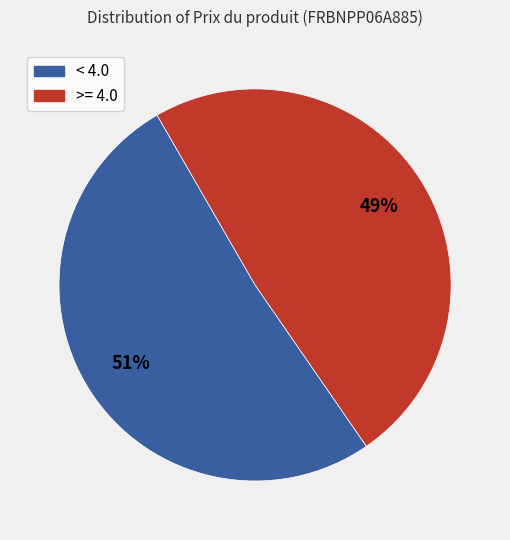

To the nearest percent, what portion does >= 4.0 represent?

49%